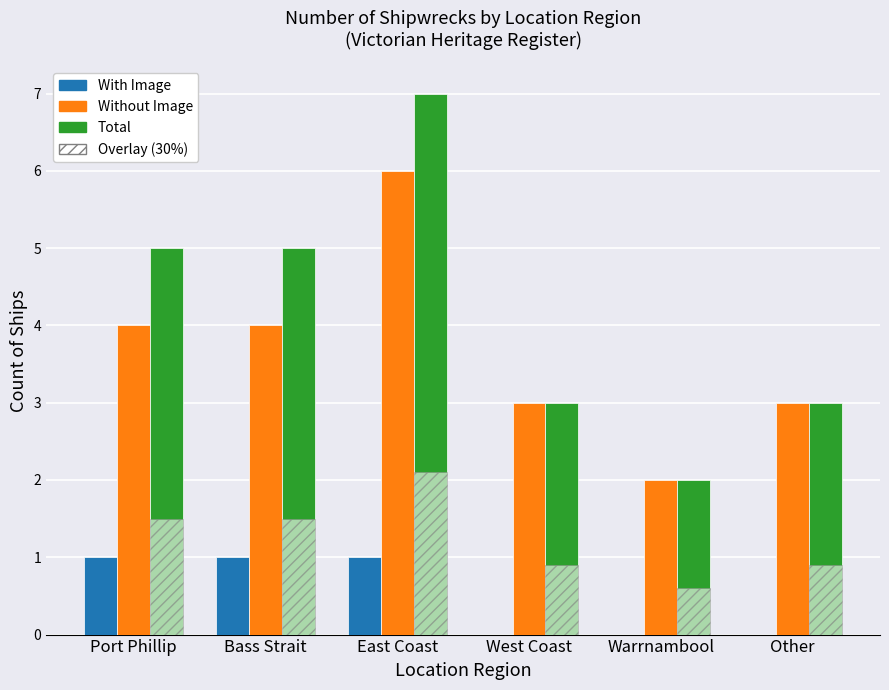

What is the total value across all series at Bass Strait?

11.5